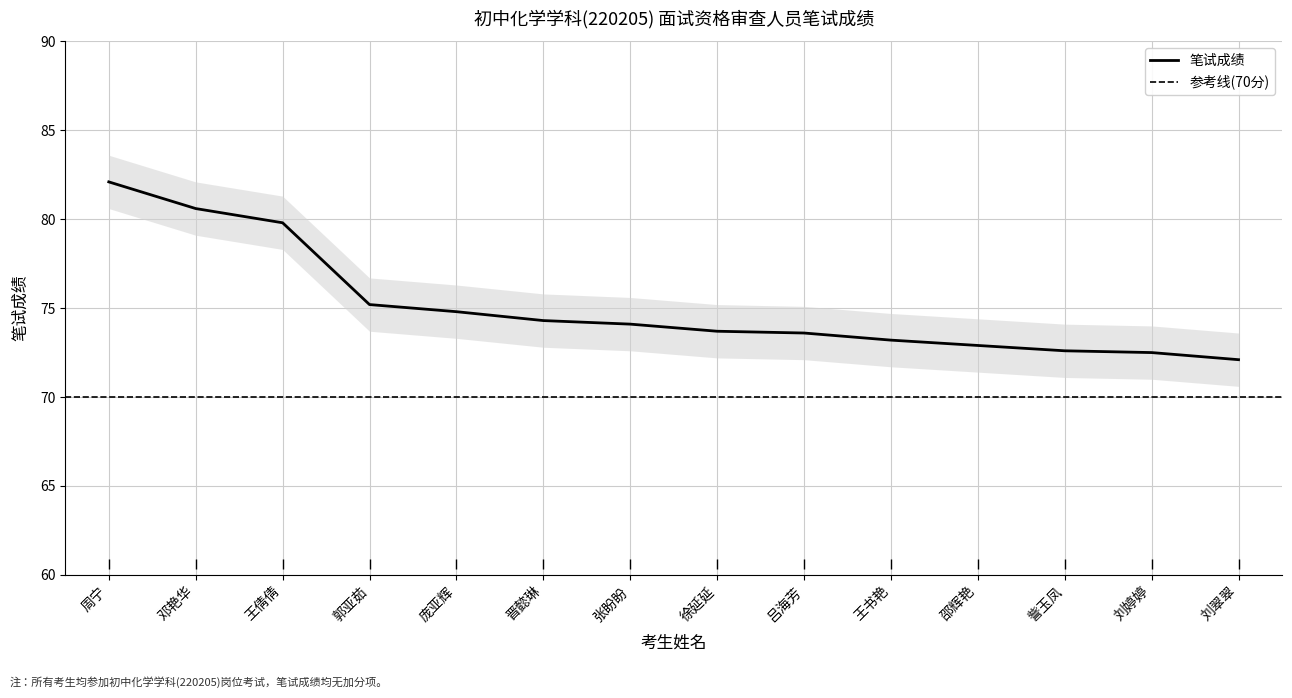

At which label does the data first exceed 74?

周宁